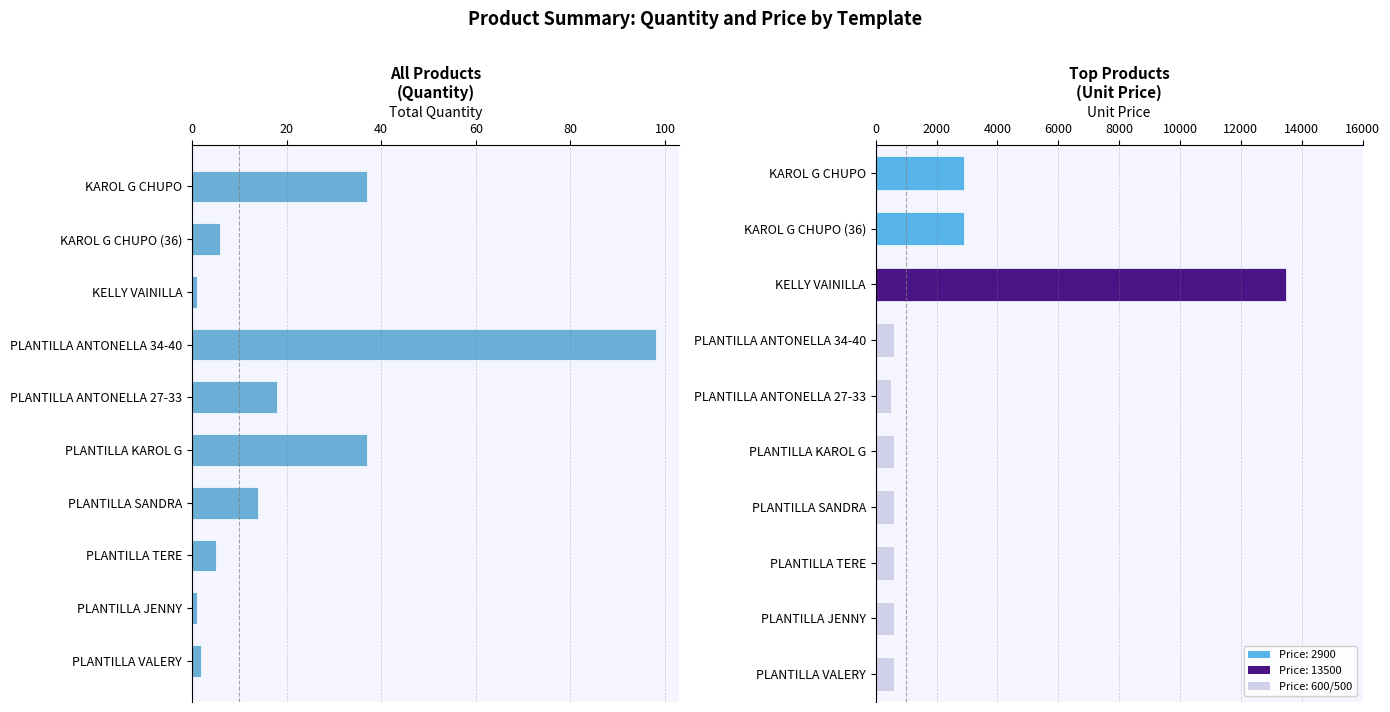

What is the average value?

22